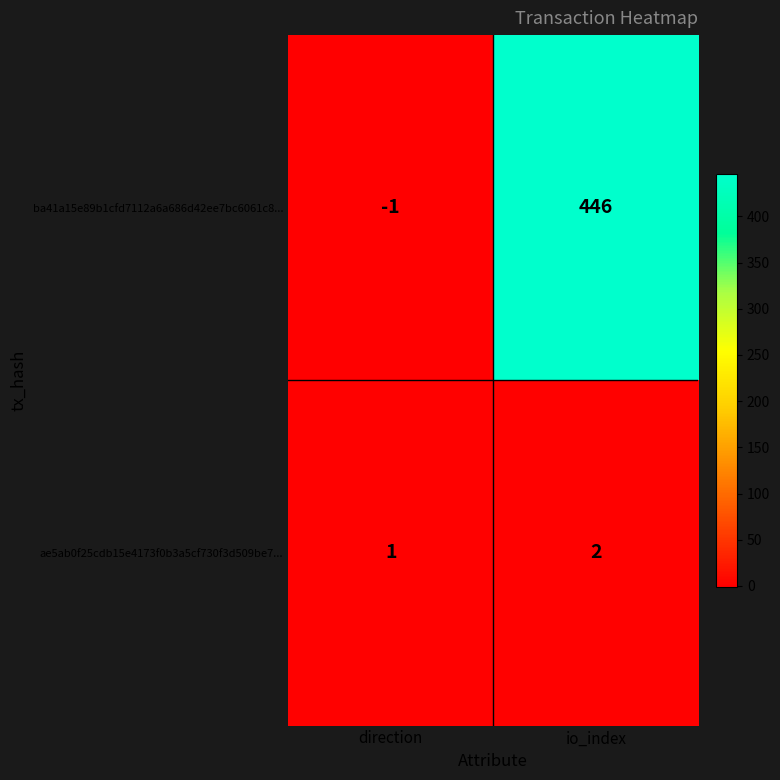

Reading right to left, extract all data points from this chart.

ba41a15e89b1cfd7112a6a686d42ee7bc6061c8...: io_index=446	direction=-1
ae5ab0f25cdb15e4173f0b3a5cf730f3d509be7...: io_index=2	direction=1